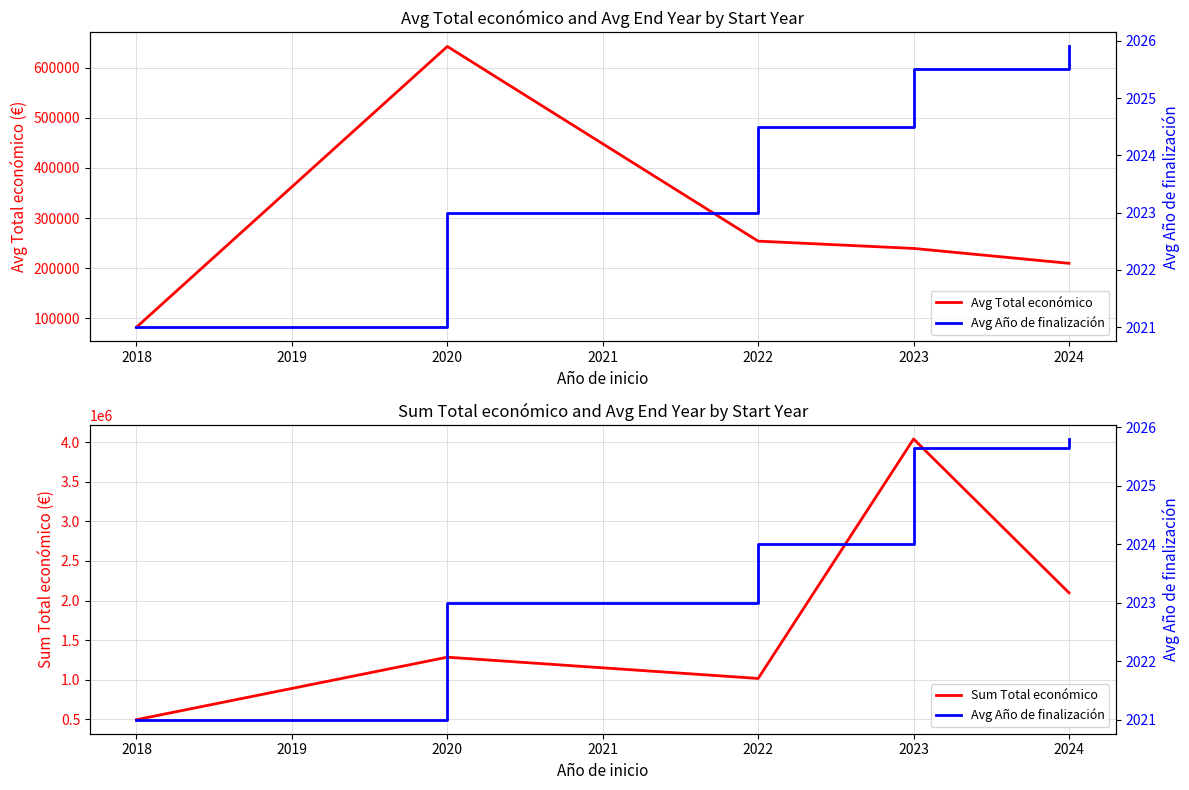

True or false: Avg Total económico and Sum Total económico cross at least once.

False